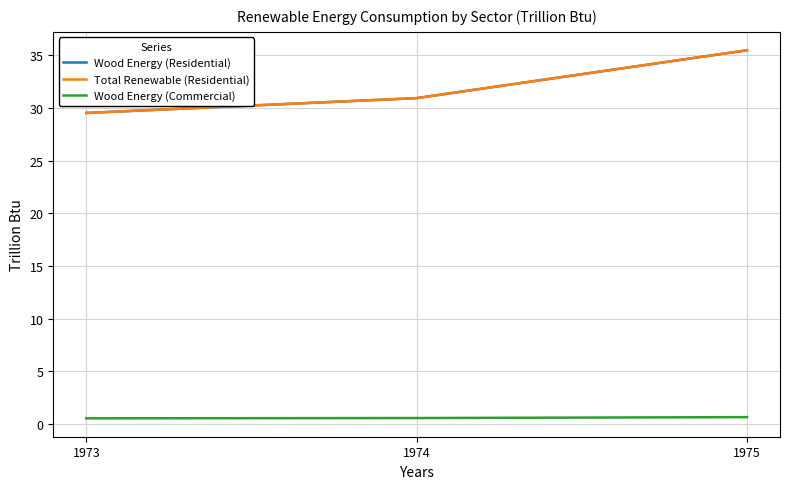

What is the value of the Wood Energy (Commercial) point at the 1st from the left?

0.6